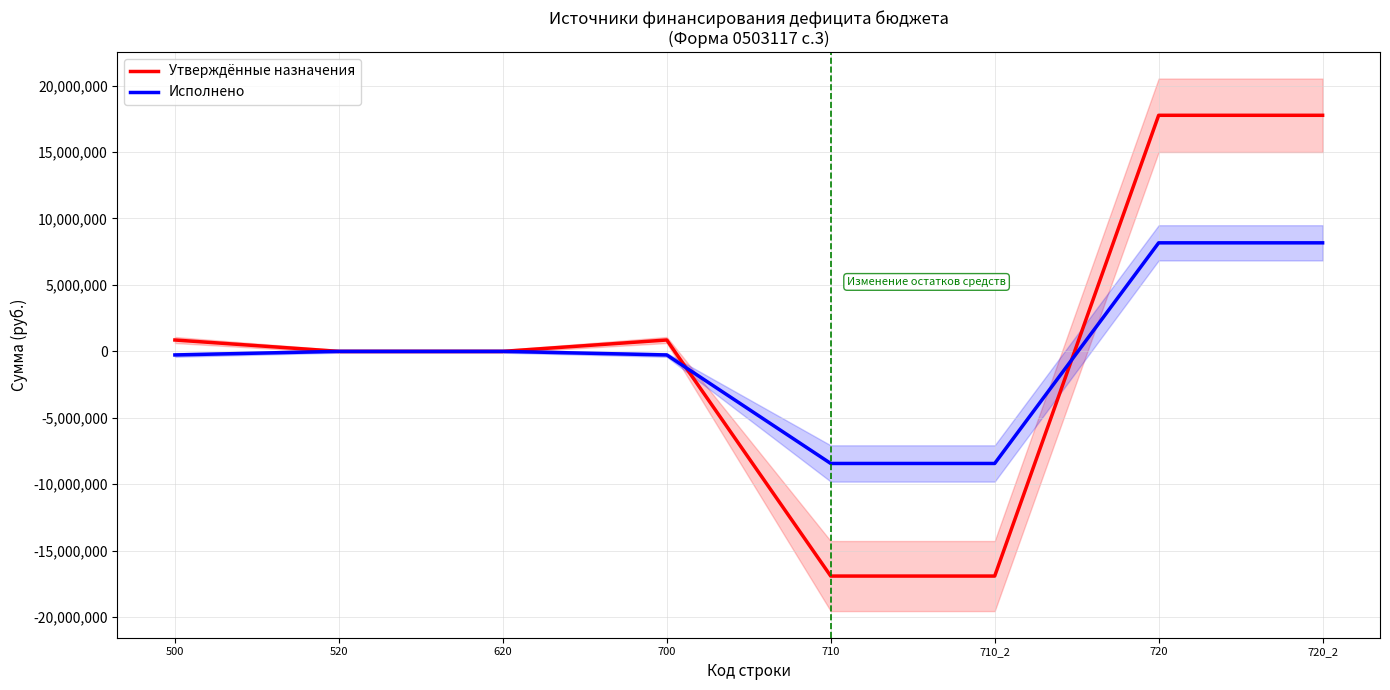

What is the sum of all Исполнено values?

-1077396.8